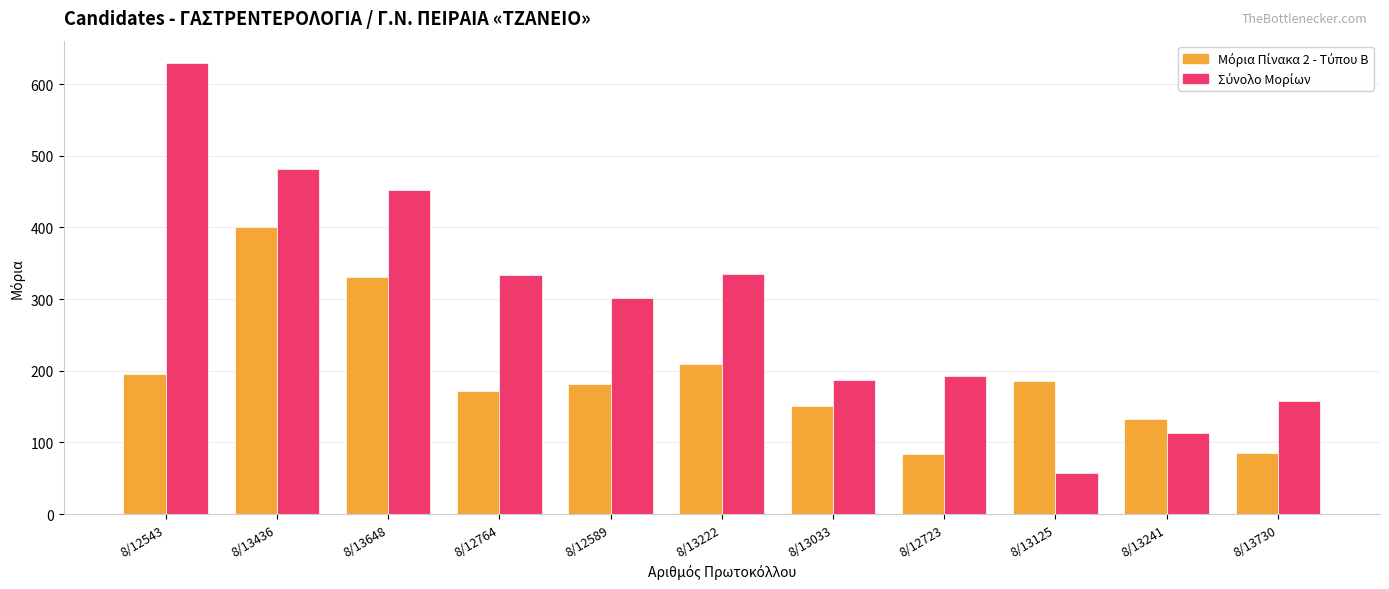

What is the smallest value displayed?

57.2